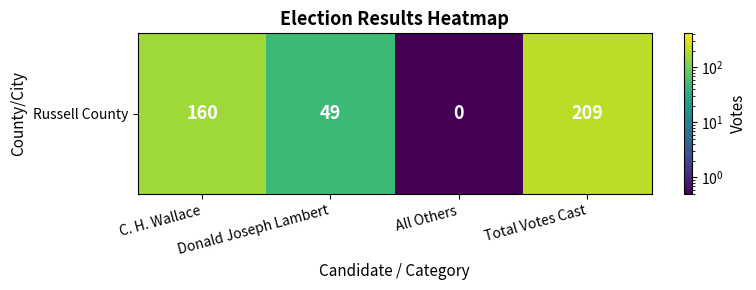

Rank the categories by value from lowest to highest.

All Others, Donald Joseph Lambert, C. H. Wallace, Total Votes Cast